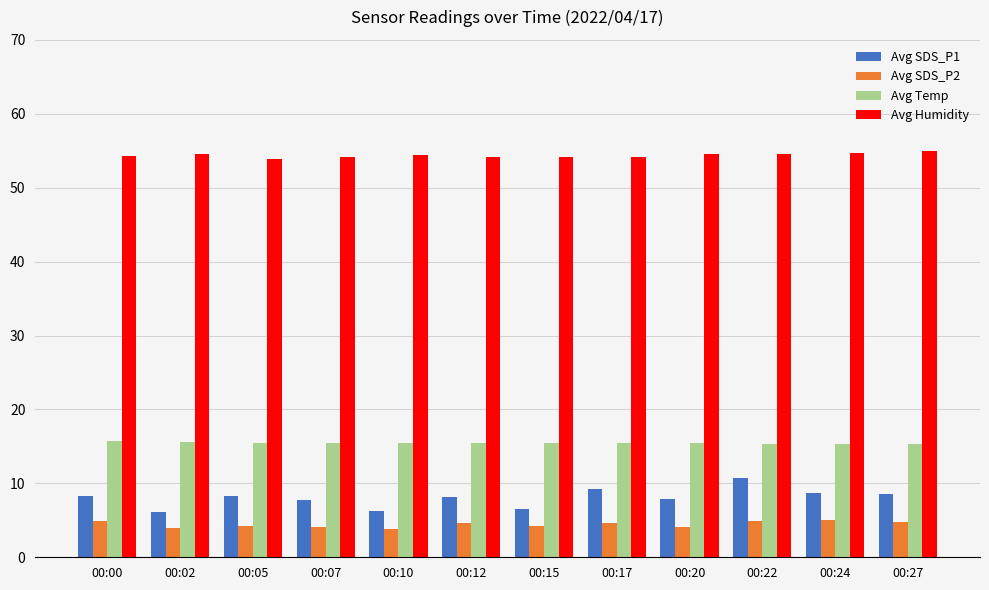

How many bars are there in total?

48